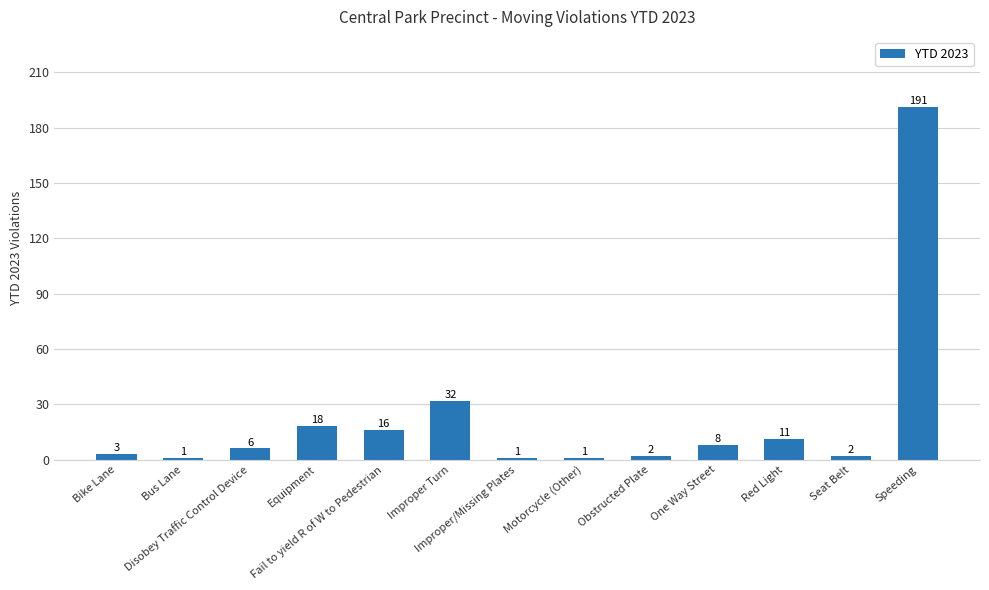

Reading left to right, what are all the values shown in this chart?

Bike Lane=3	Bus Lane=1	Disobey Traffic Control Device=6	Equipment=18	Fail to yield R of W to Pedestrian=16	Improper Turn=32	Improper/Missing Plates=1	Motorcycle (Other)=1	Obstructed Plate=2	One Way Street=8	Red Light=11	Seat Belt=2	Speeding=191